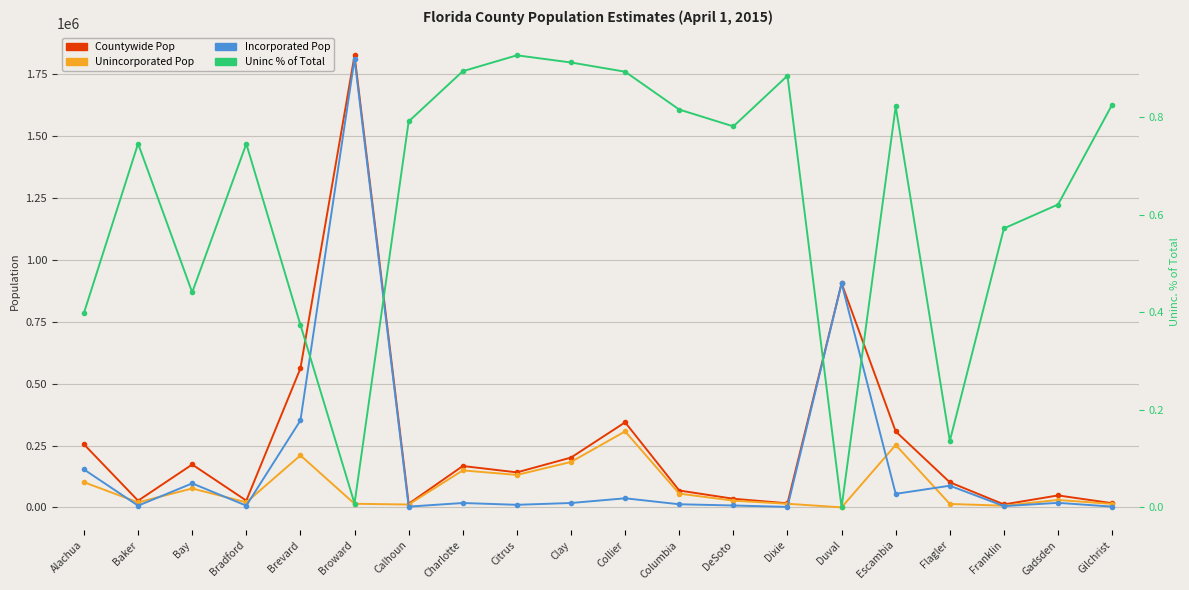

What position from the left is Escambia?

16